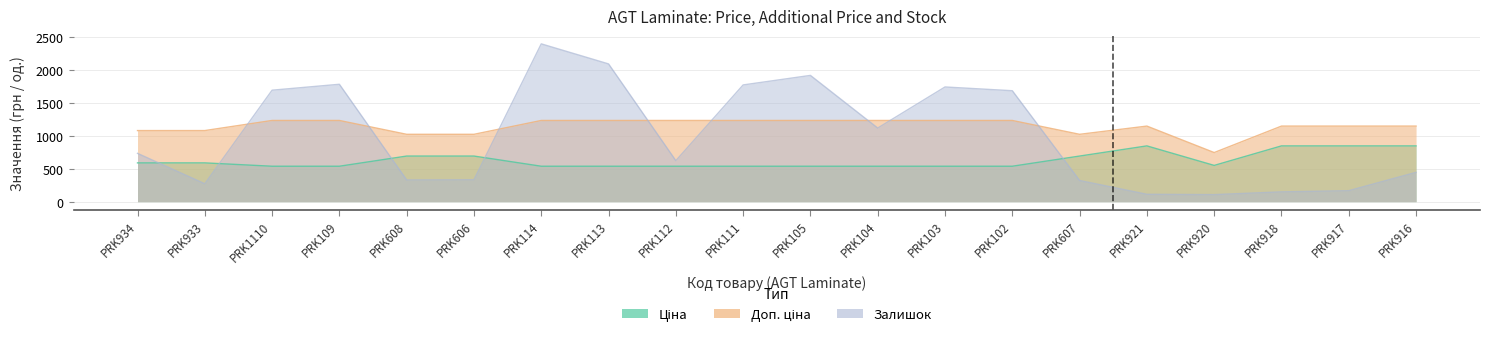

What is the value of the Ціна point at the 3rd from the left?

539.0